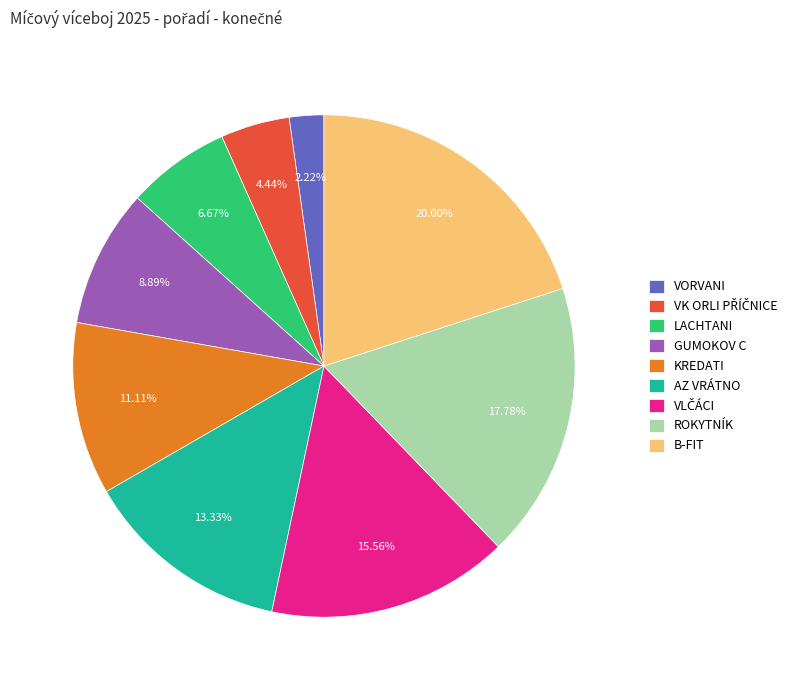

Count the number of slices in the pie.

9